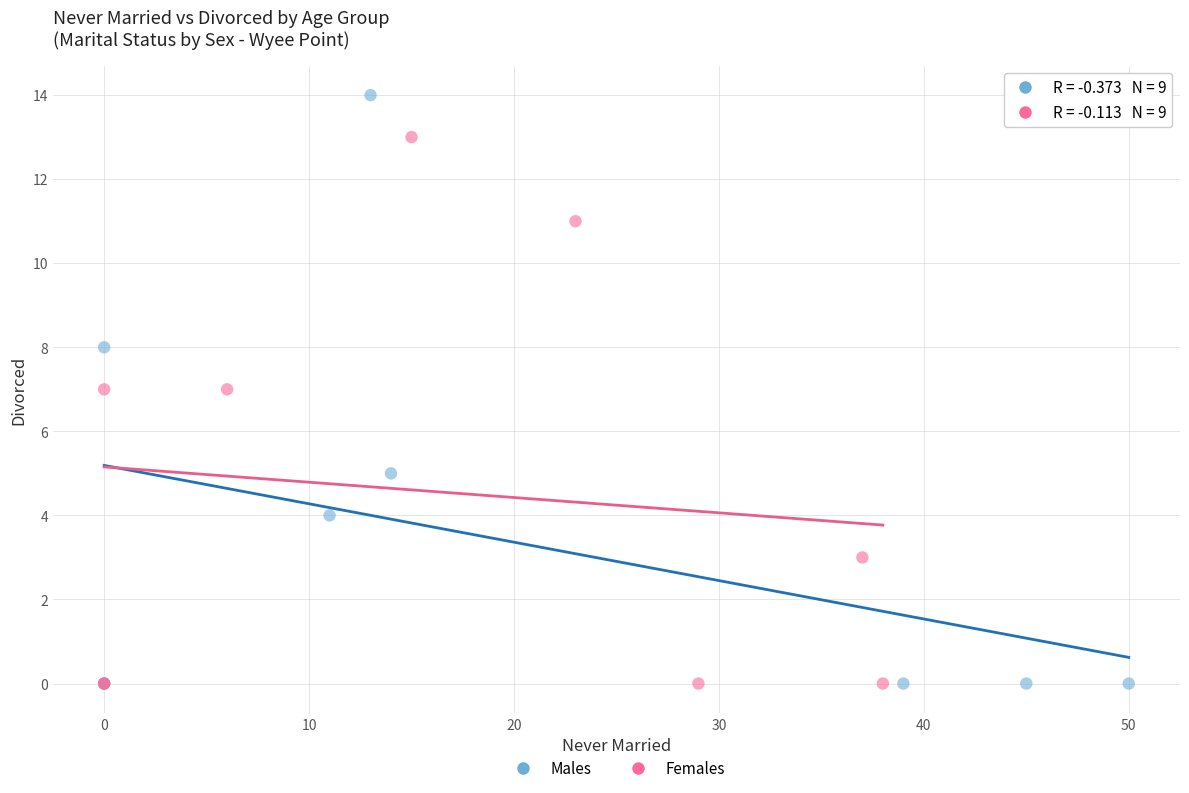

Which series has the widest spread of Y values?

Males